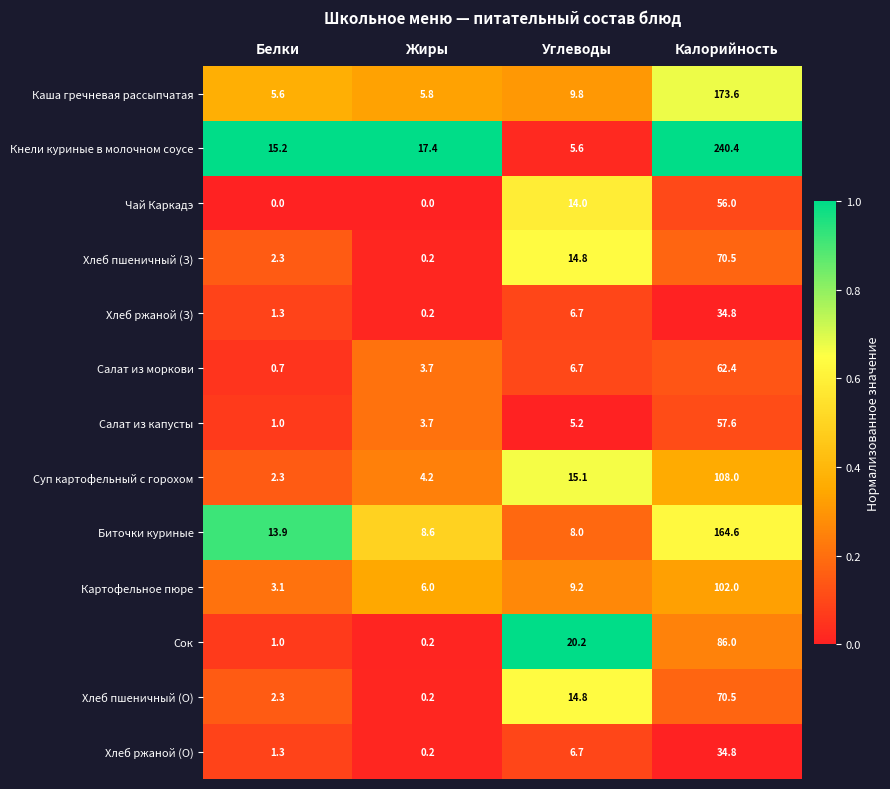

The Биточки куриные series shows 18.8 at Белки. True or false?

False